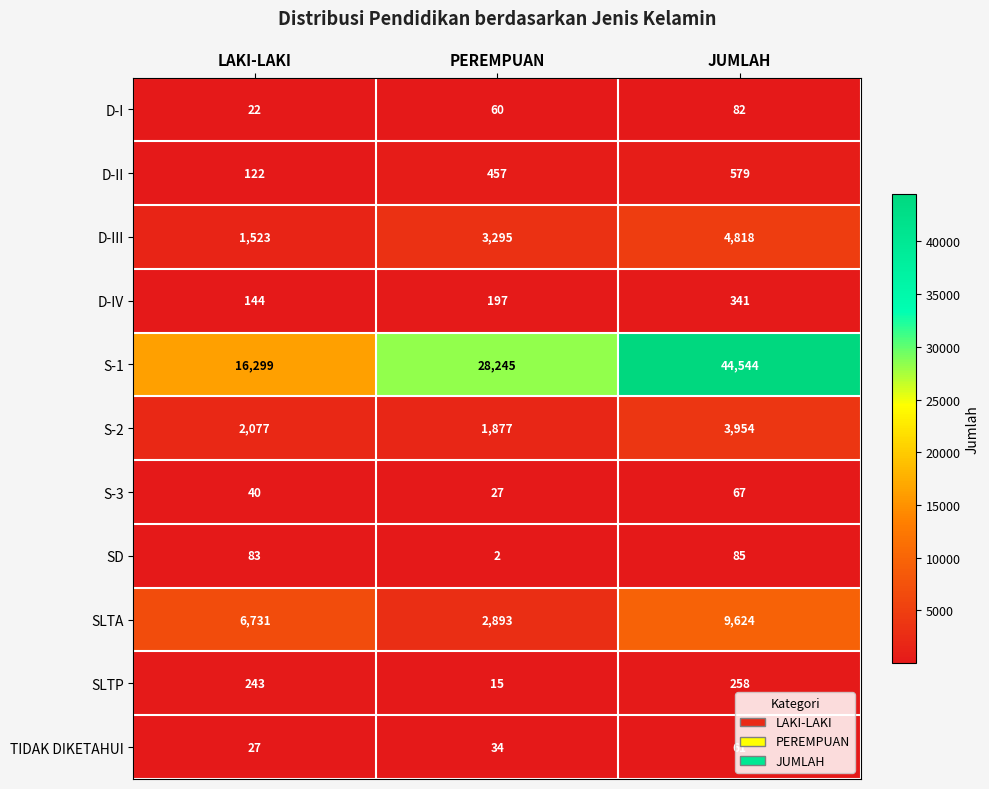

True or false: S-2 has a value of 2938 at LAKI-LAKI.

False